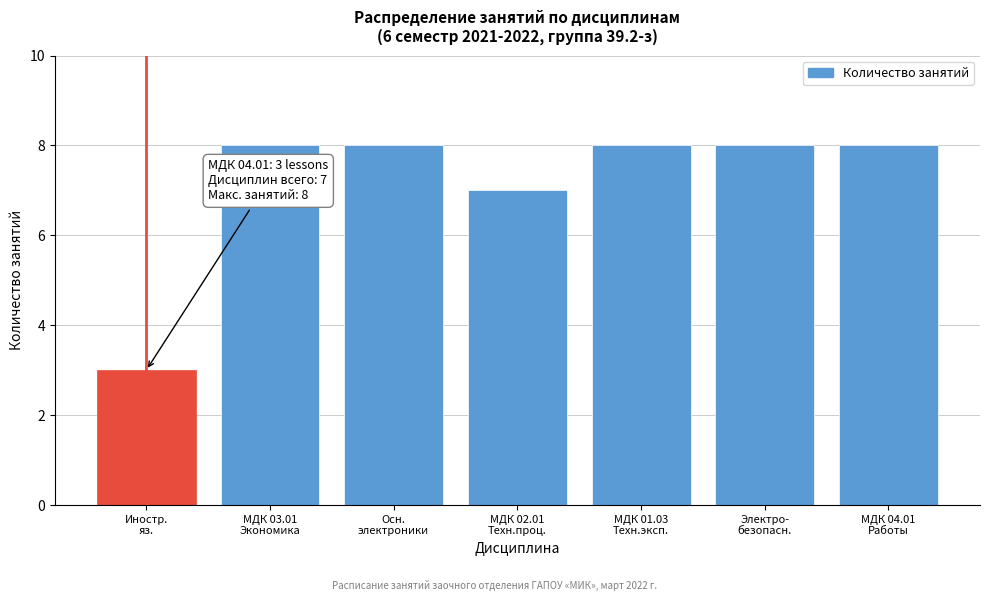

Reading left to right, transcribe all the data shown in this chart.

3	8	8	7	8	8	8